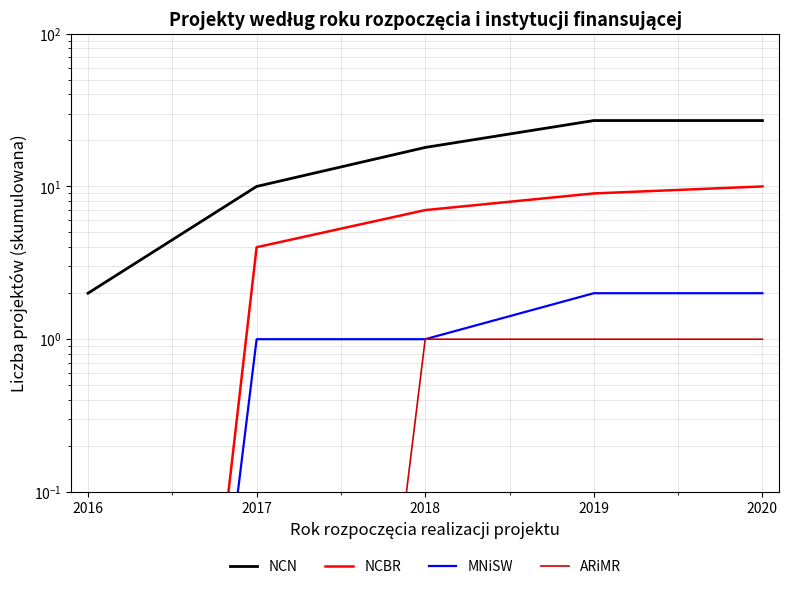

What is the value of the ARiMR point at the 3rd from the left?

1.0